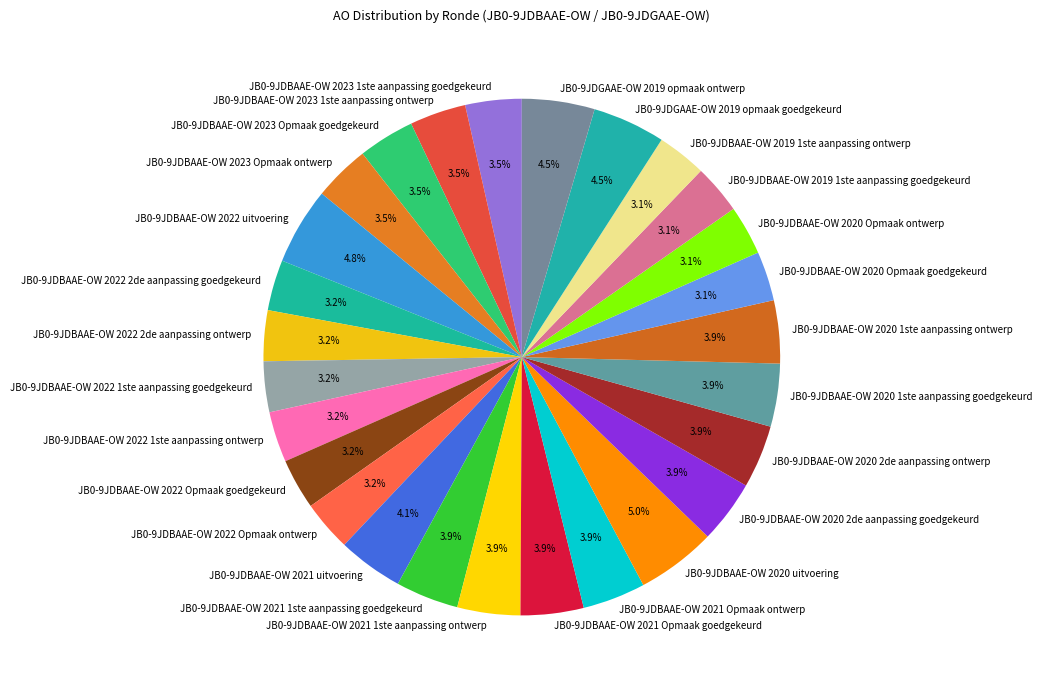

What is the ratio of the value at JB0-9JDBAAE-OW 2020 1ste aanpassing ontwerp to the value at JB0-9JDBAAE-OW 2023 1ste aanpassing ontwerp?

1.1